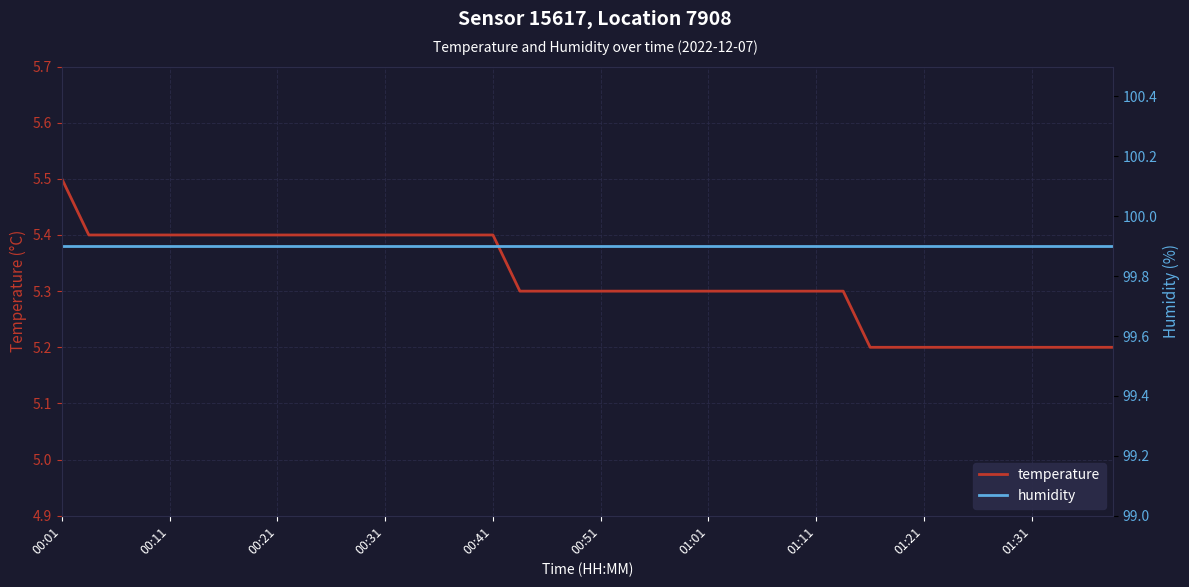

True or false: temperature and humidity cross at least once.

False